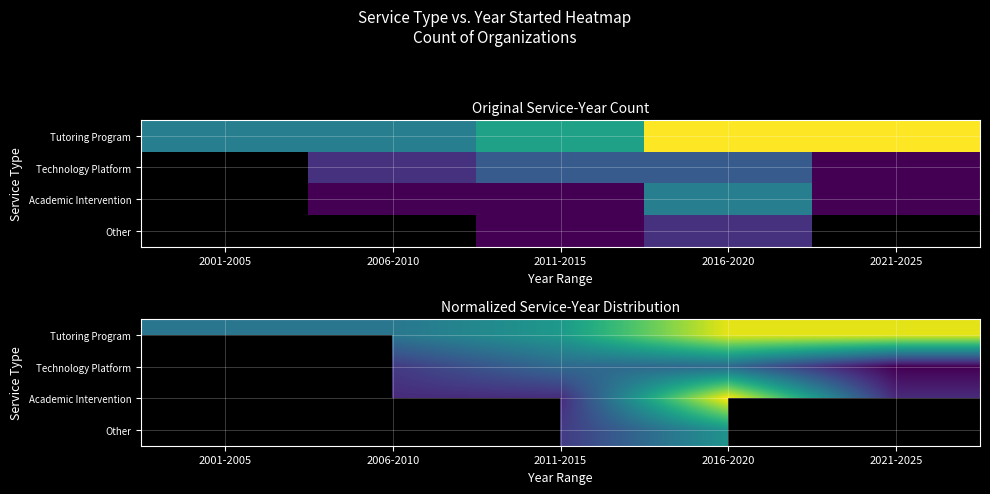

At which label does Academic Intervention first exceed 0?

2006-2010